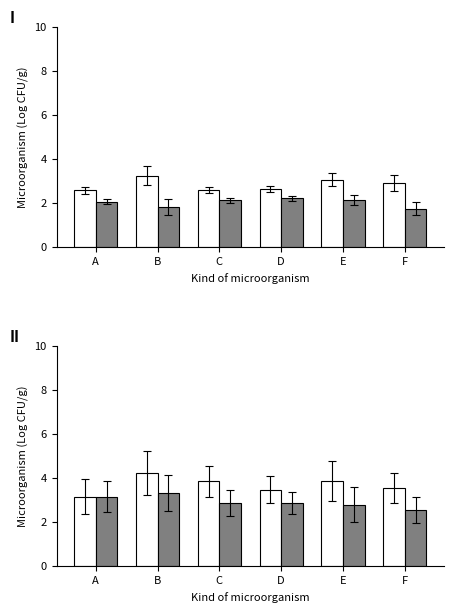

Are the bars grouped side by side (vs. stacked)?

Yes